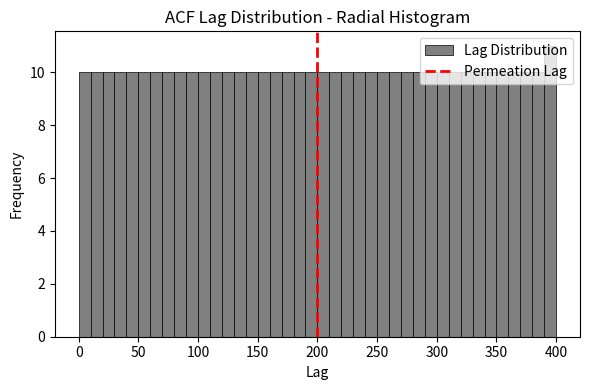

Read against the x-axis, roughly where is the centre of the tallest bar?

395